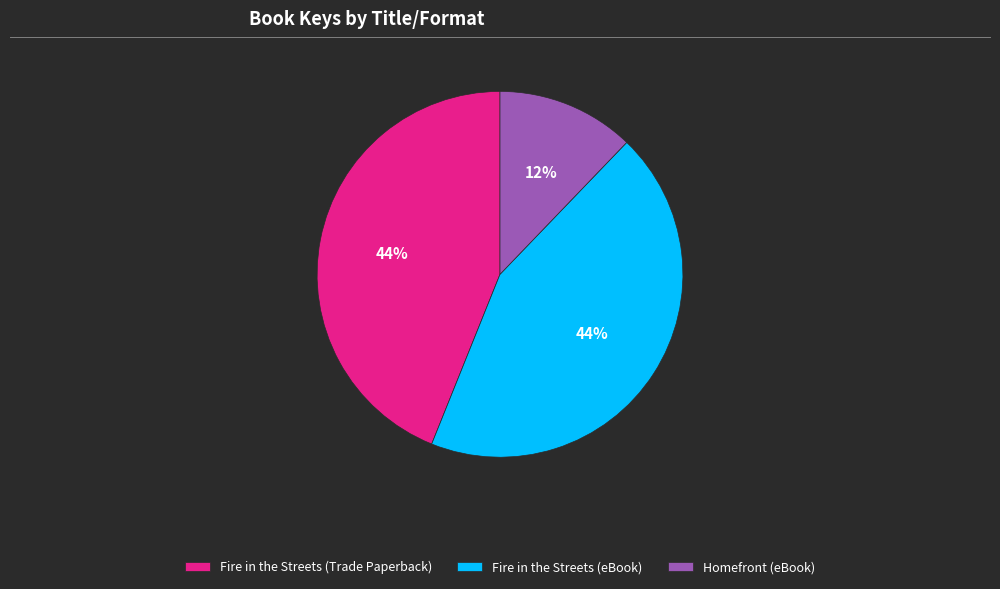

What percentage is the Homefront (eBook) slice, to the nearest percent?

12%